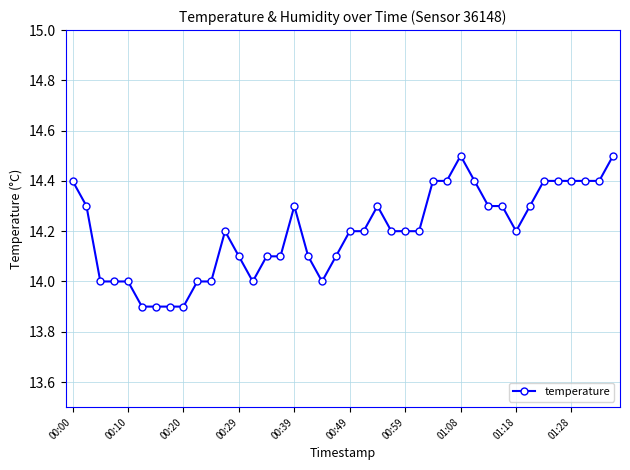

What is the value of the 35th point from the left?

14.4